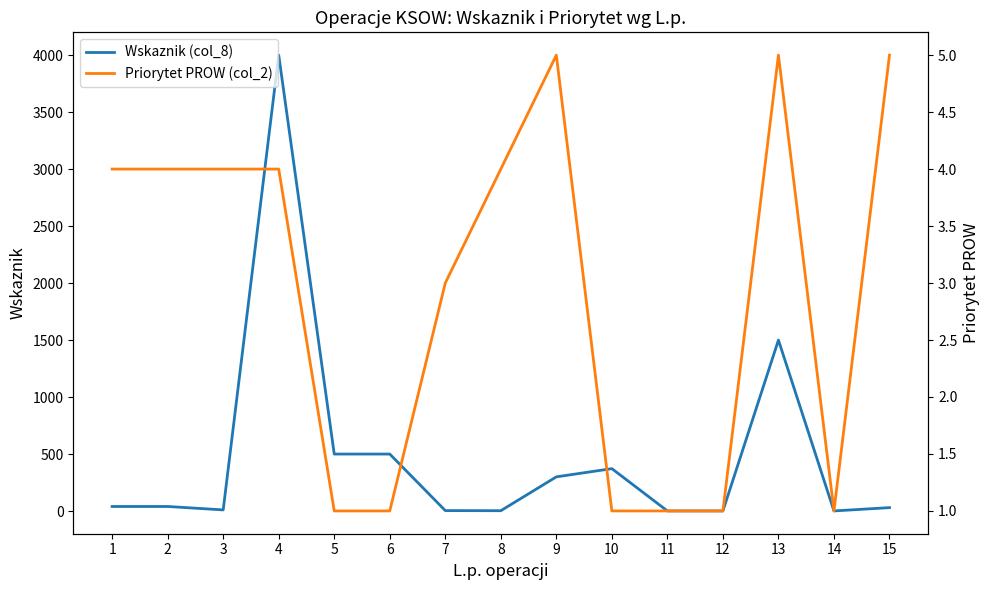

Which series has the largest range (max minus min)?

Wskaznik (col_8)